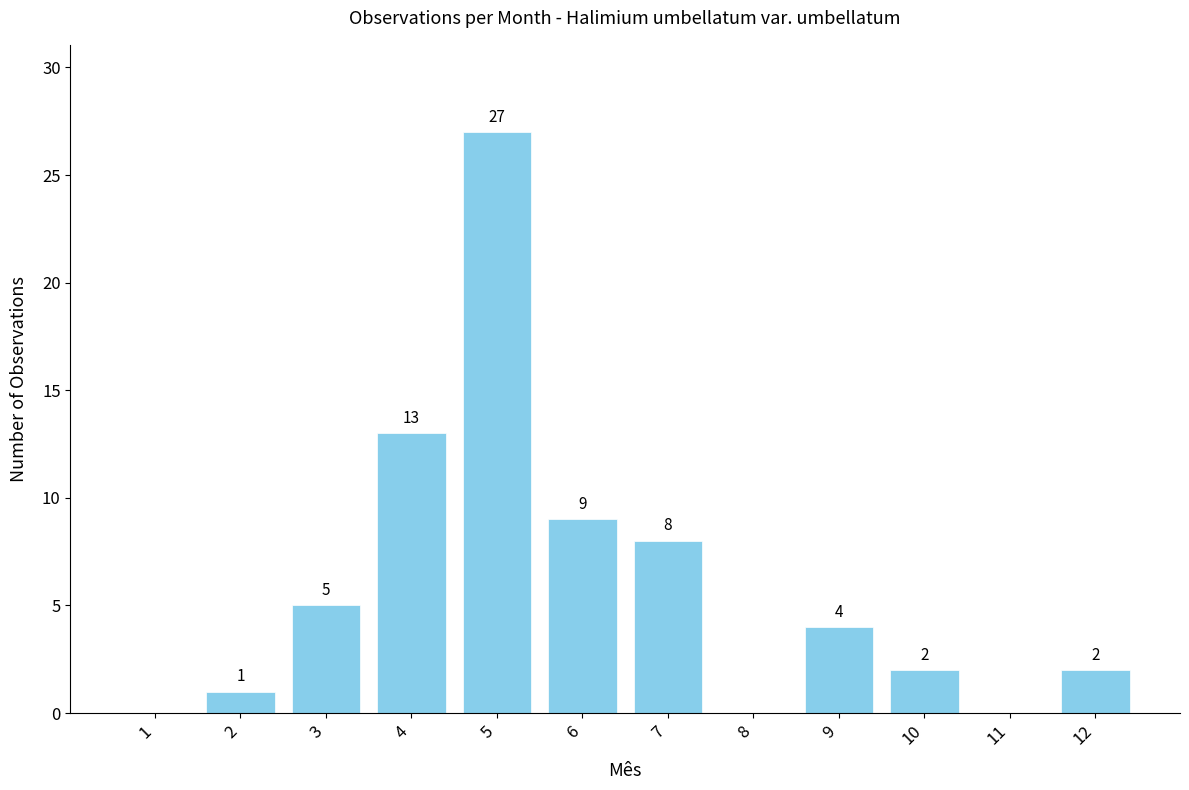

What is the sum of the values at 3 and 11?

5